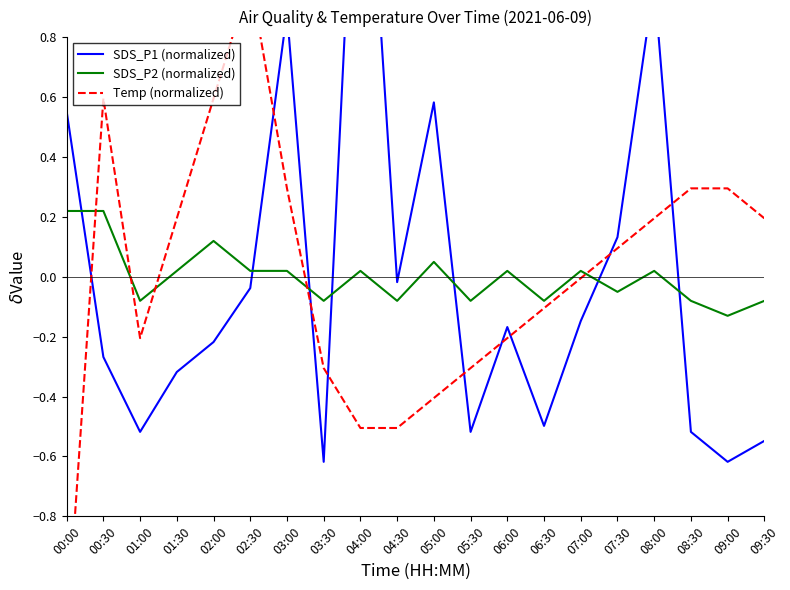

At how many categories does at least one series exceed 0?

15